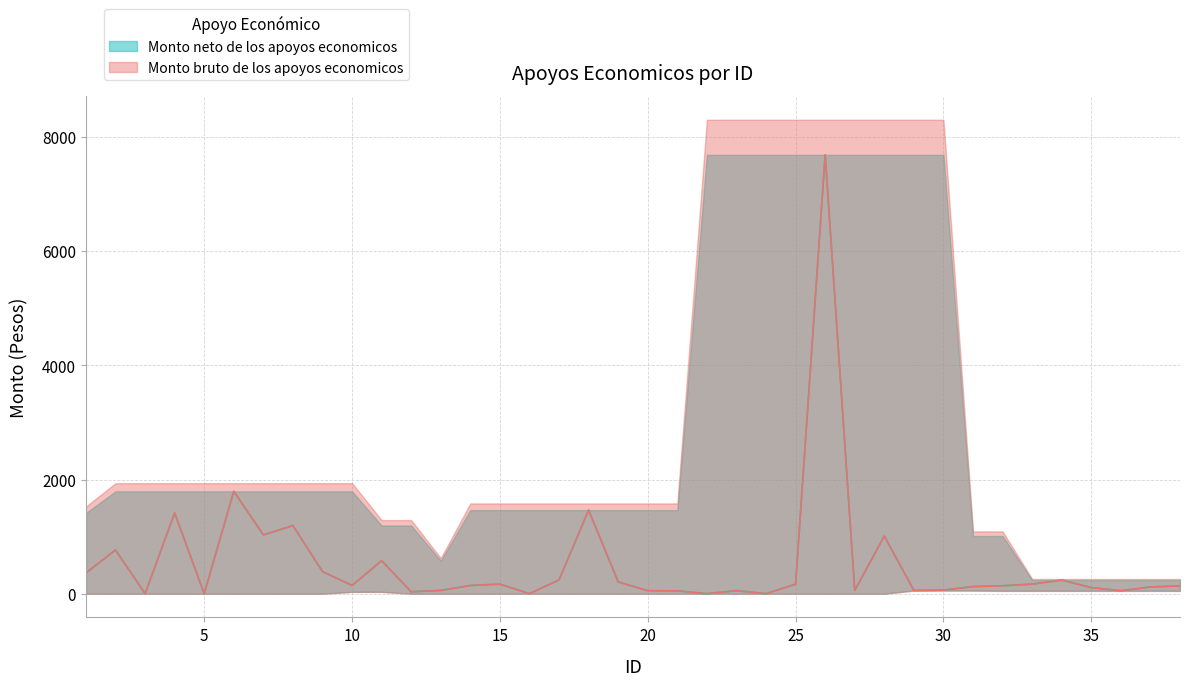

What are all the series names shown in the legend?

Monto bruto de los apoyos economicos, Monto neto de los apoyos economicos